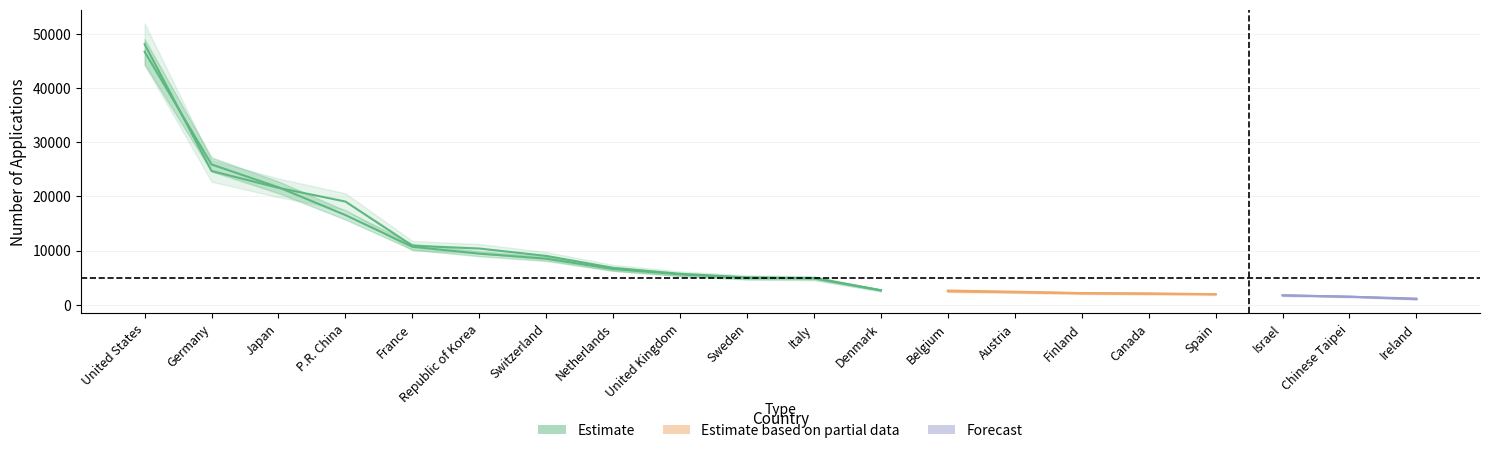

Reading left to right, transcribe all the data shown in this chart.

2021: United States=46712	Germany=25891	Japan=21672	P.R. China=16550	France=10693	Republic of Korea=9421	Switzerland=8504	Netherlands=6578	United Kingdom=5592	Sweden=4947	Italy=4920	Denmark=2646	Belgium=2480	Austria=2309	Finland=2108	Canada=2081	Spain=1945	Israel=1720	Chinese Taipei=1485	Ireland=1015
2022: United States=48088	Germany=24684	Japan=21576	P.R. China=19041	France=10900	Republic of Korea=10367	Switzerland=9008	Netherlands=6806	United Kingdom=5697	Sweden=5036	Italy=4864	Denmark=2662	Belgium=2604	Austria=2388	Finland=2140	Canada=2001	Spain=1925	Israel=1741	Chinese Taipei=1474	Ireland=1140